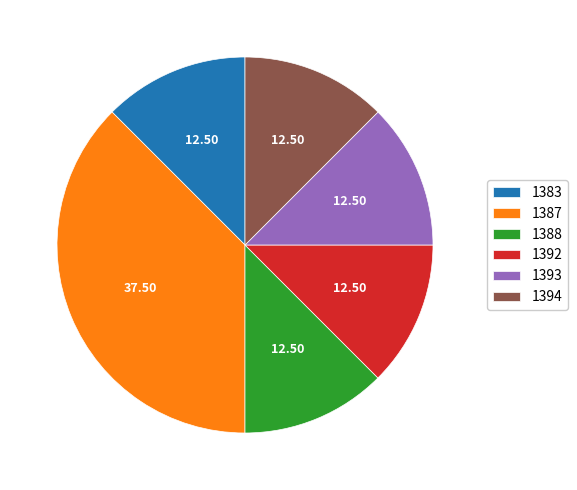

Combined, do 1383 and 1388 account for over 50%?

No